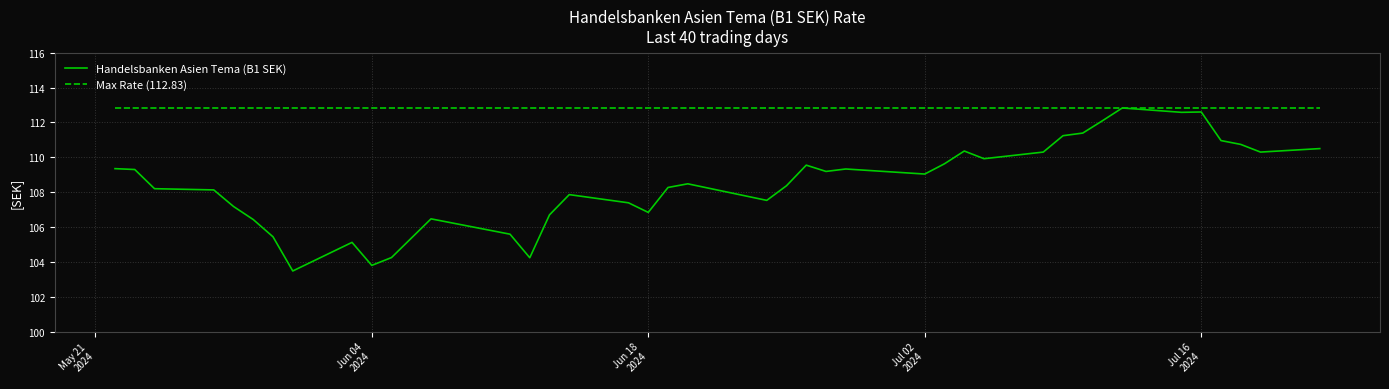

What is the maximum value for Handelsbanken Asien Tema (B1 SEK)?

112.8